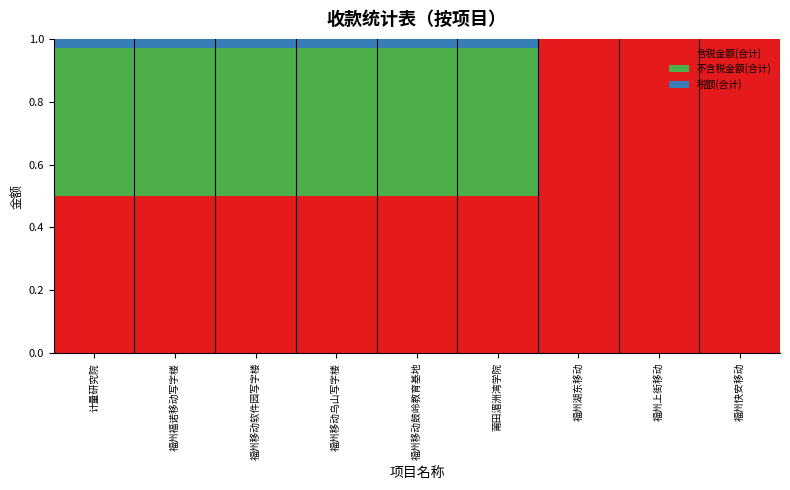

The value of 含税金额(合计) at 福州上街移动 is 0.4. True or false?

False